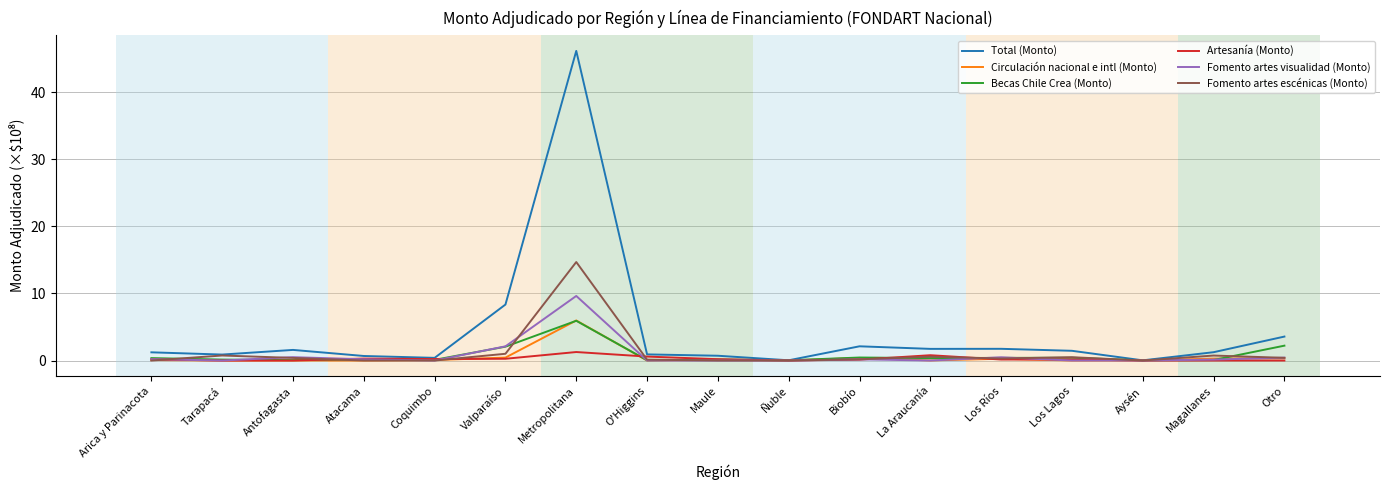

In Circulación nacional e intl (Monto), how many points are higher than both neighbors (excluding endpoints)?

4